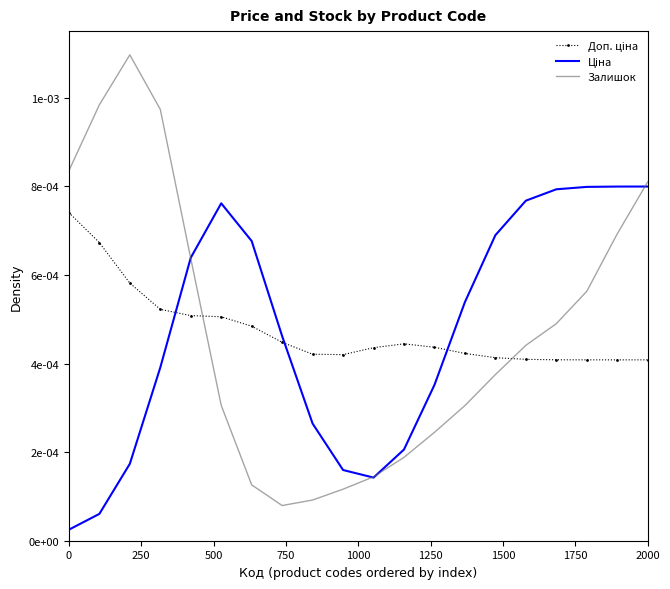

How many times do Залишок and Доп. ціна cross each other?

2